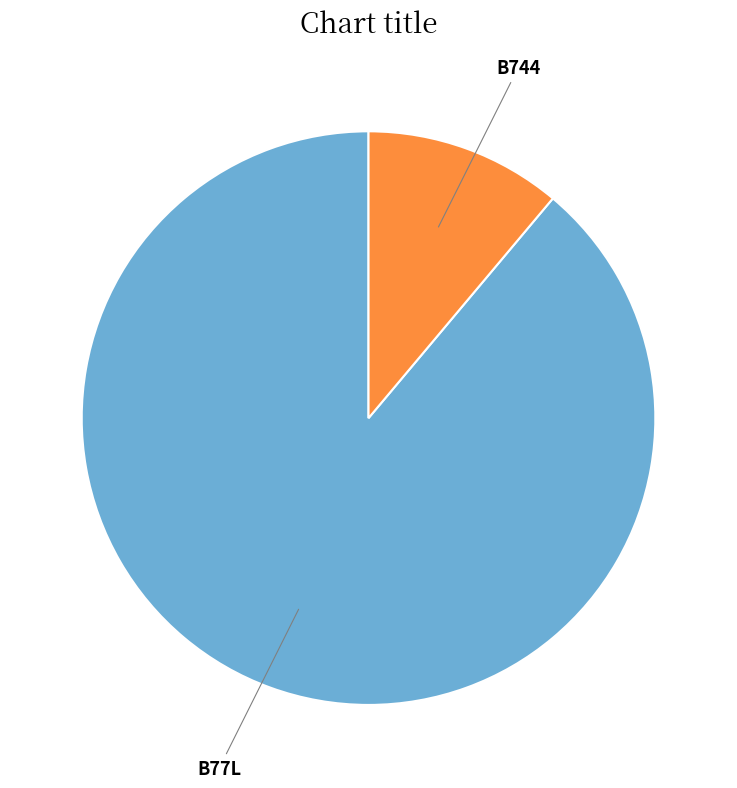

Is there any slice that represents more than half of the pie?

Yes